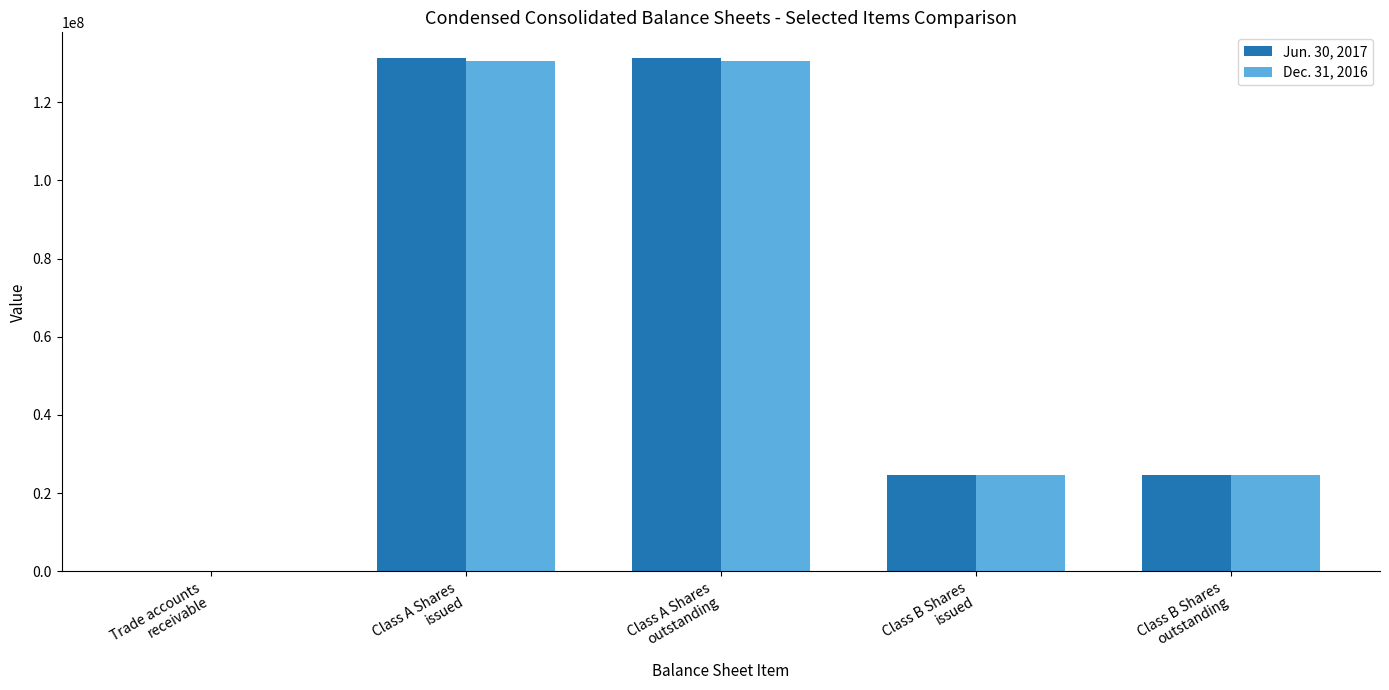

Count the number of categories in the chart.

5